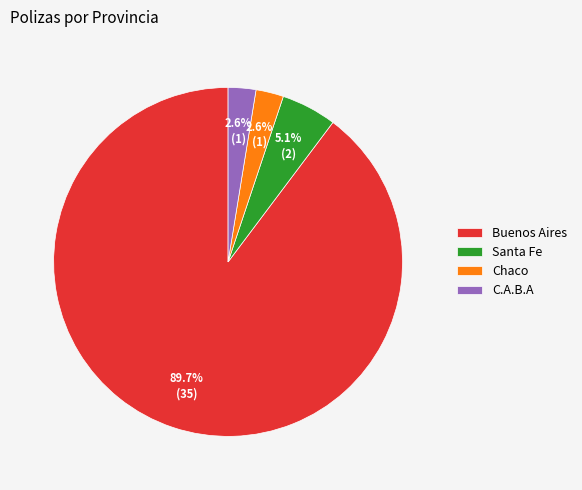

Which has a higher value, Santa Fe or Buenos Aires?

Buenos Aires